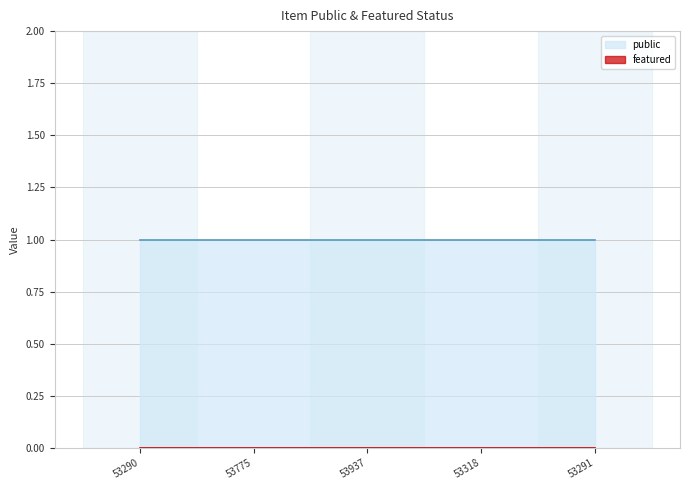

List the labels in order of featured value, largest first.

53290, 53775, 53937, 53318, 53291